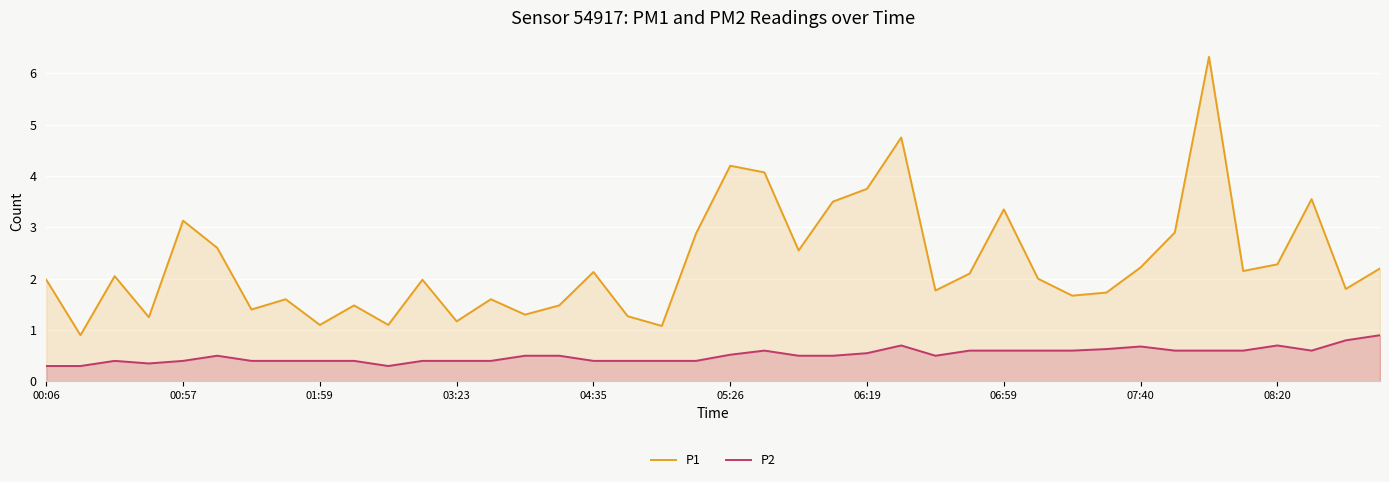

What is the value of the P1 point at the 28th from the left?

2.1